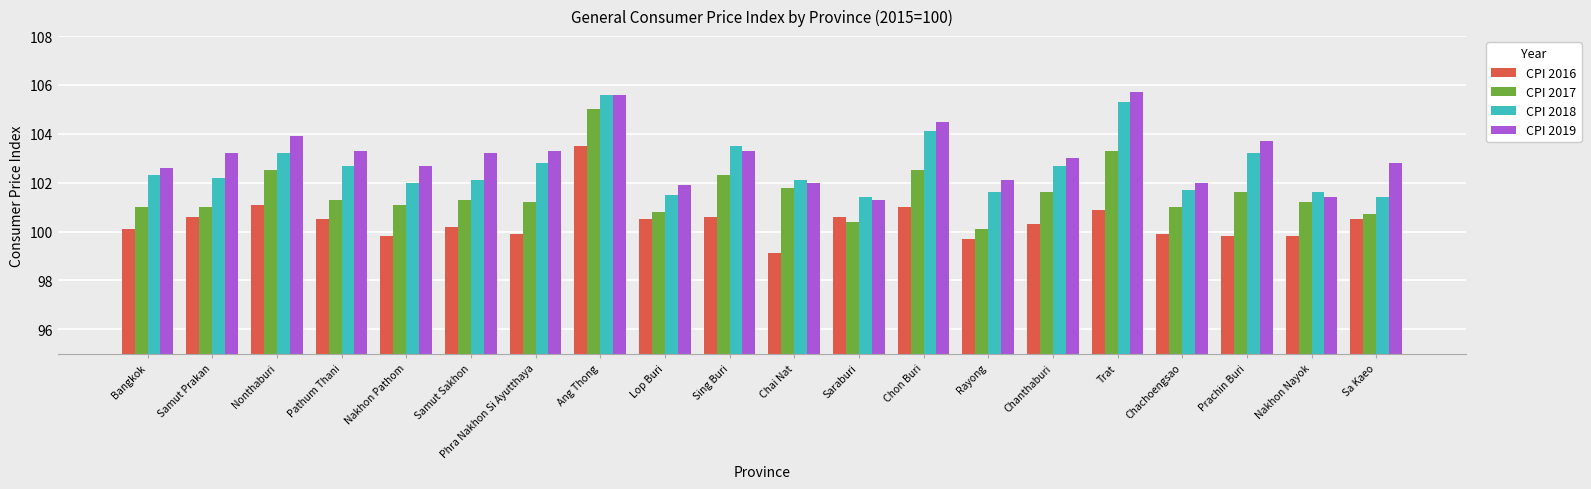

Between Samut Prakan and Chai Nat, which series saw the biggest shift?

CPI 2016